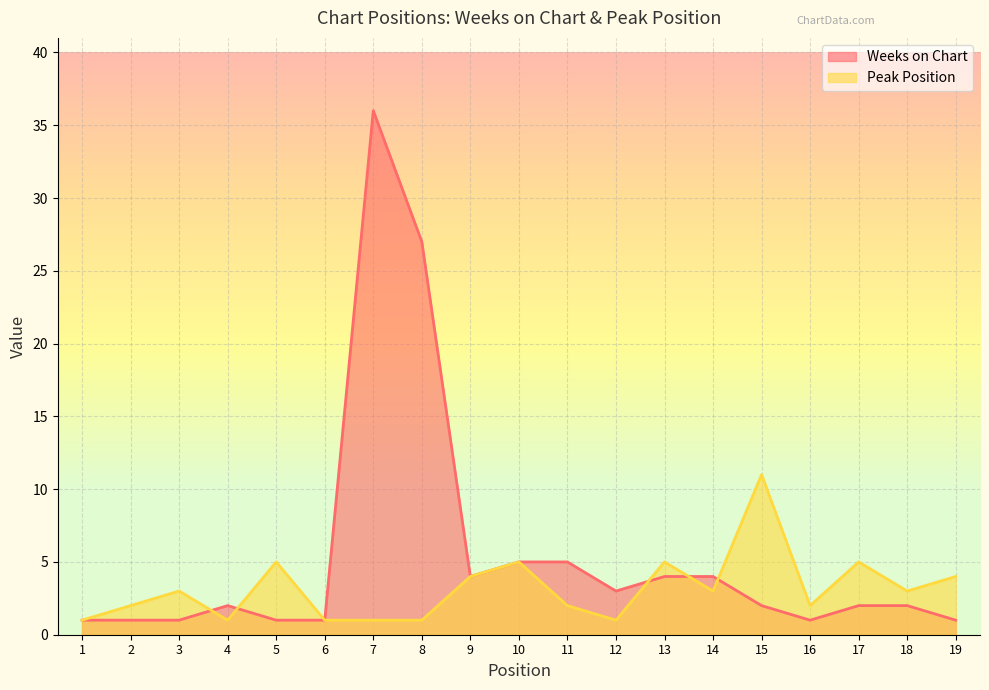

Rank the series by their maximum value, from lowest to highest.

Peak Position, Weeks on Chart